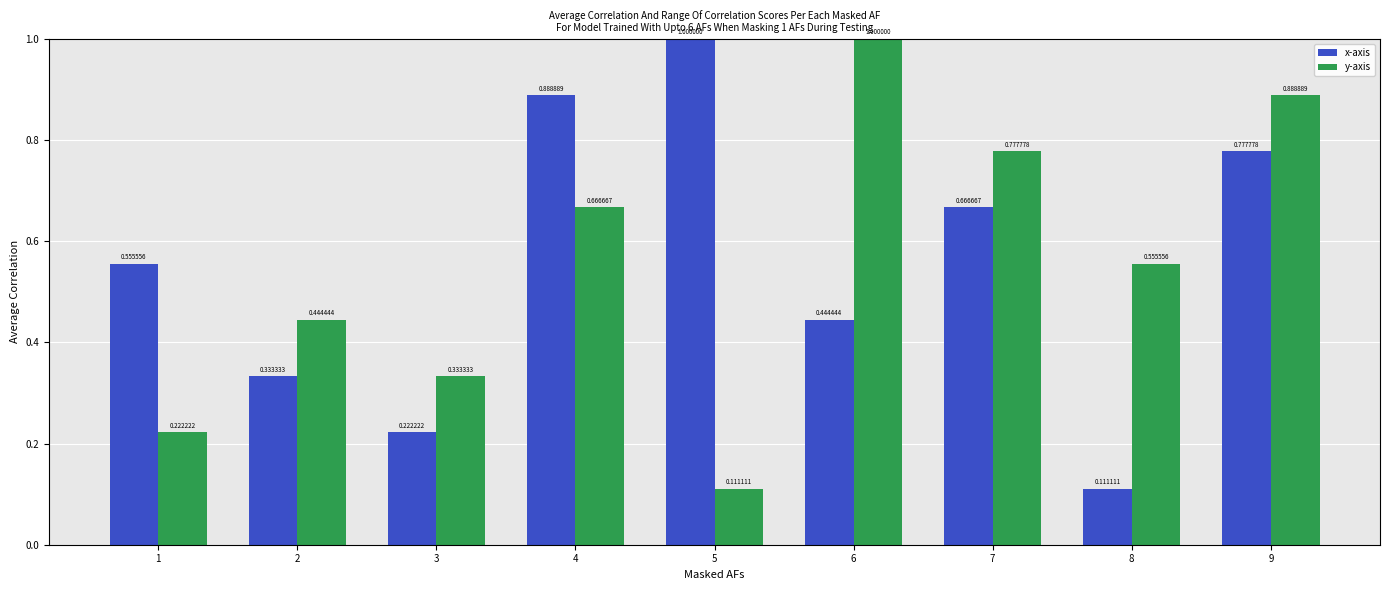

Is it true that x-axis equals 1.0 at 7?

False